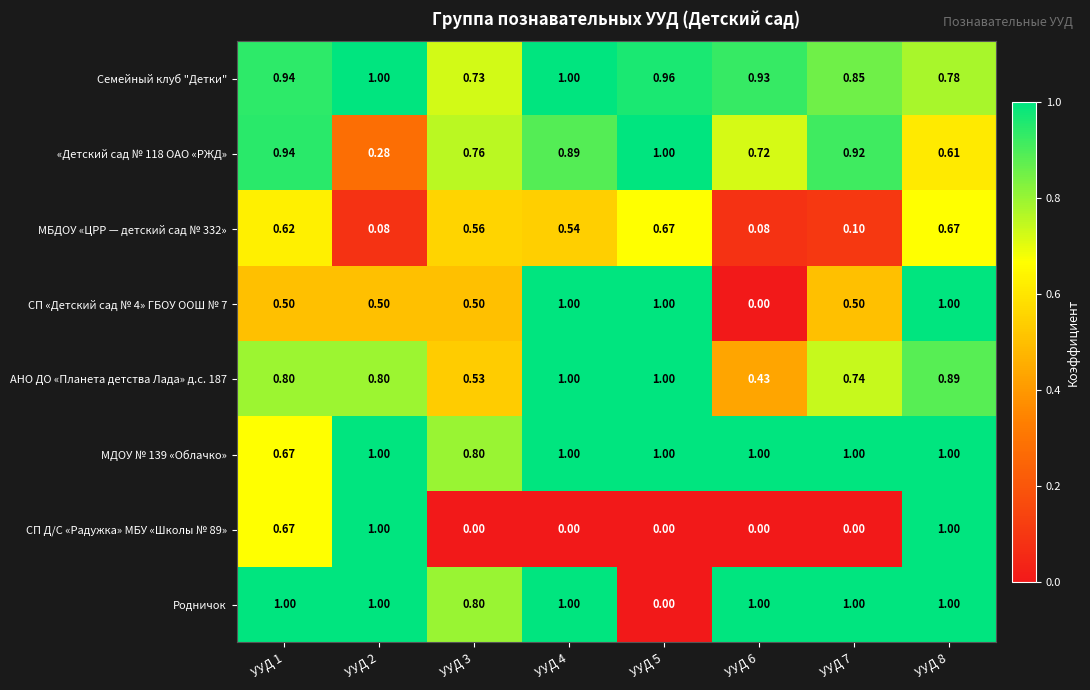

Is the value of Родничок at УУД 3 greater than the value of МДОУ № 139 «Облачко» at УУД 7?

No